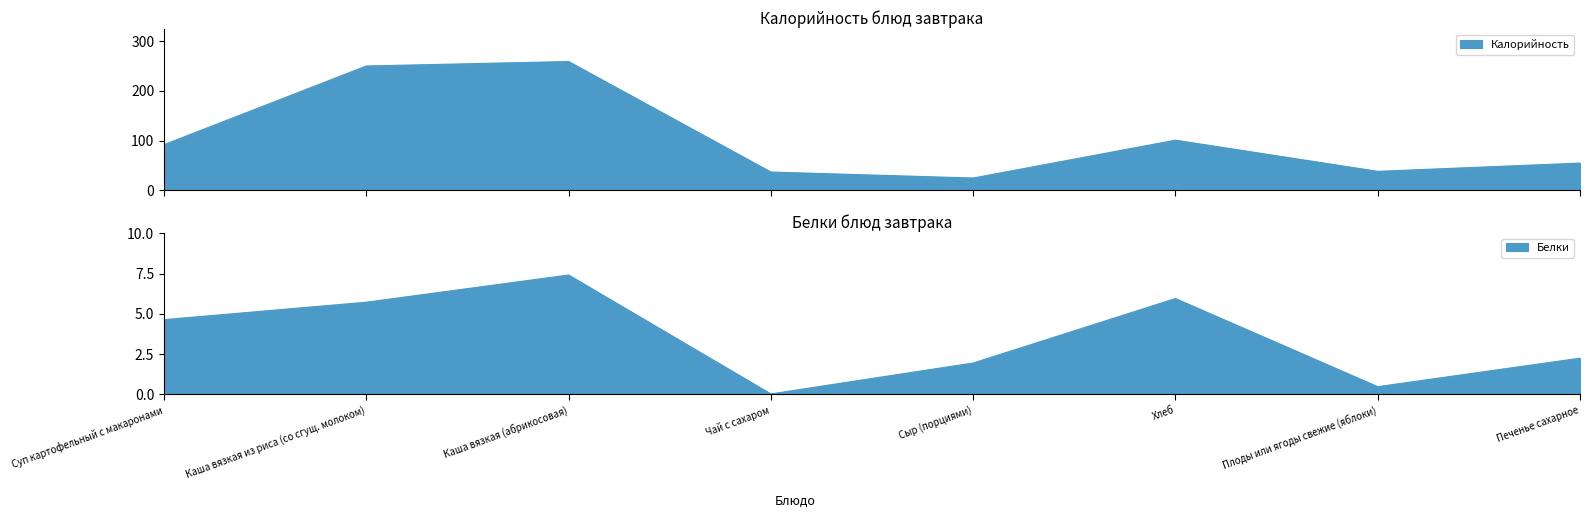

Which label corresponds to the smallest value in the chart?

Чай с сахаром